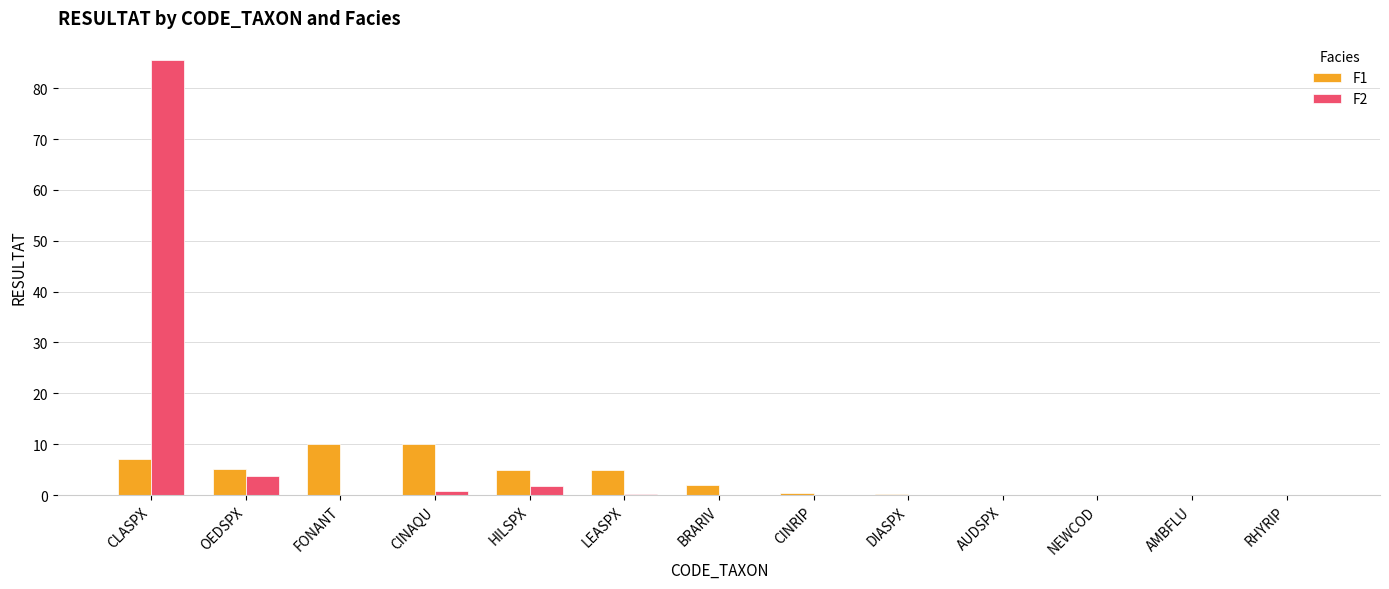

What is the sum of all F2 values?

92.3